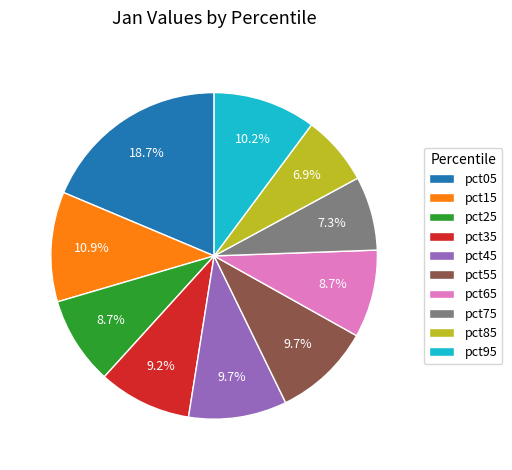

What is the total percentage of pct35 and pct05?

27.9%